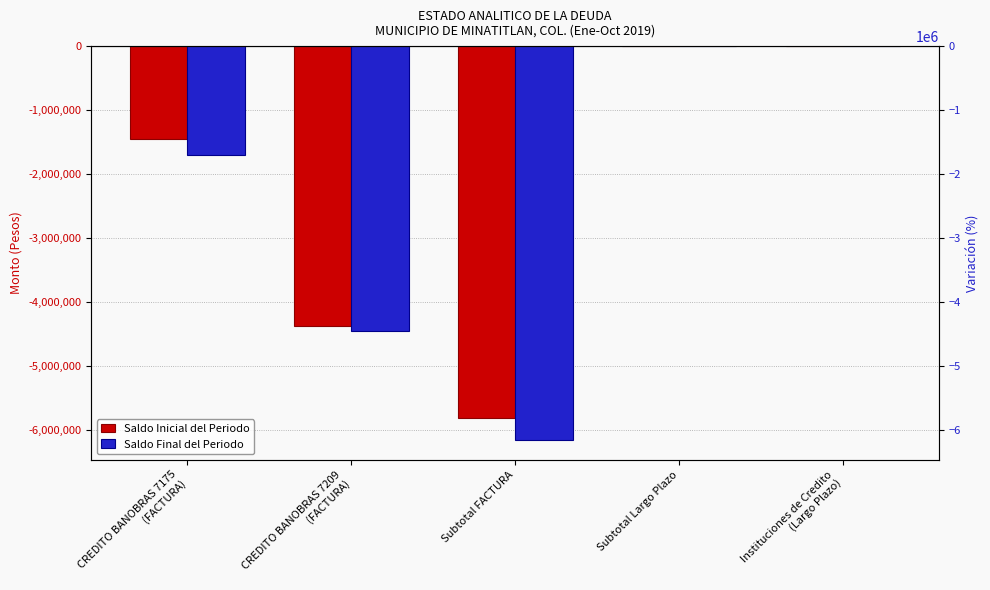

What is the label of the 1st bar from the left?

CREDITO BANOBRAS 7175
(FACTURA)